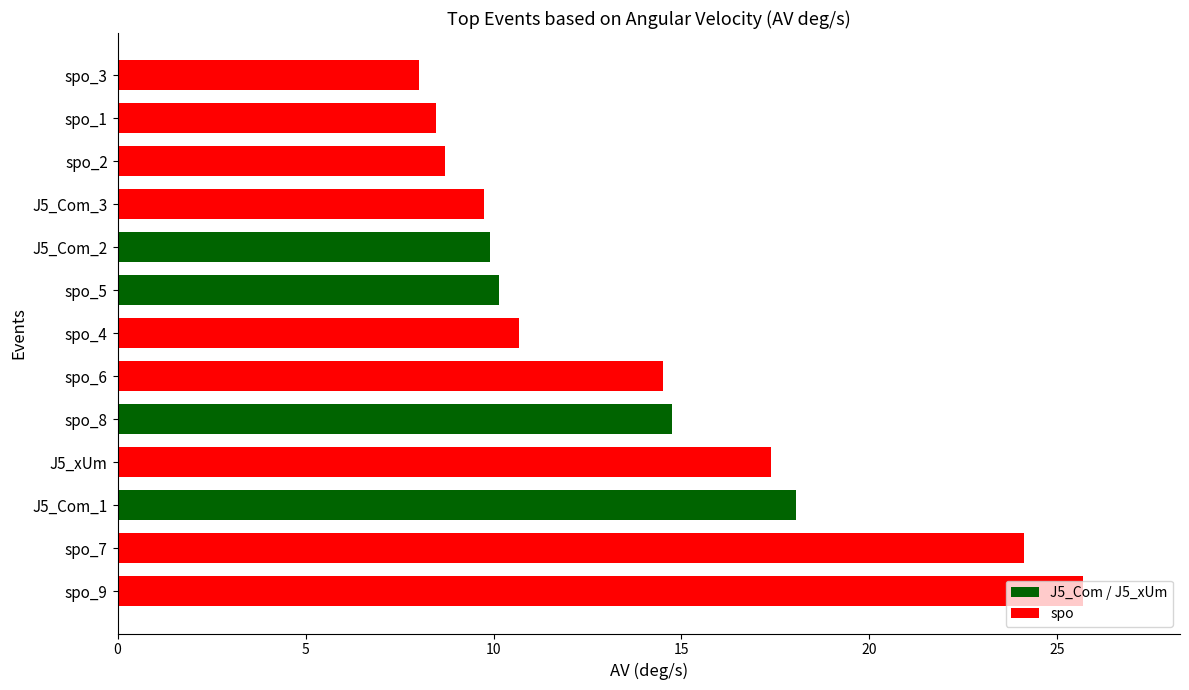

What is the approximate value at J5_xUm?

17.4